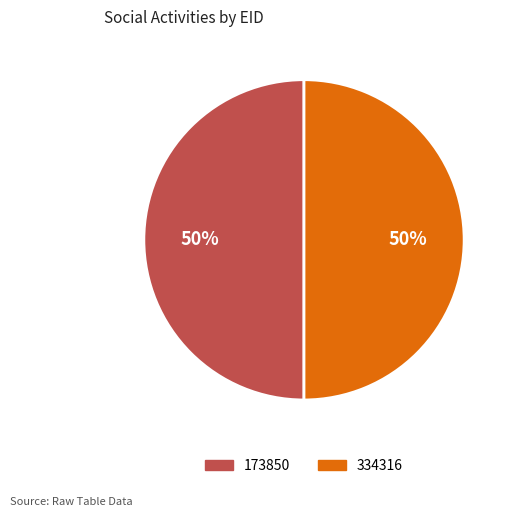

Do 334316 and 173850 together represent more than half of the pie?

Yes